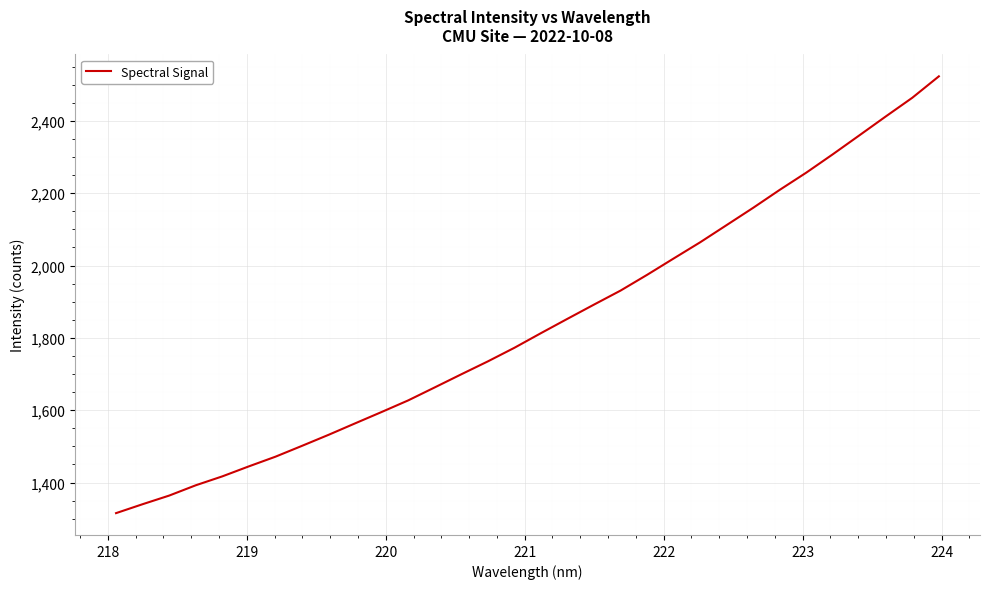

What is the smallest value displayed?

1315.4